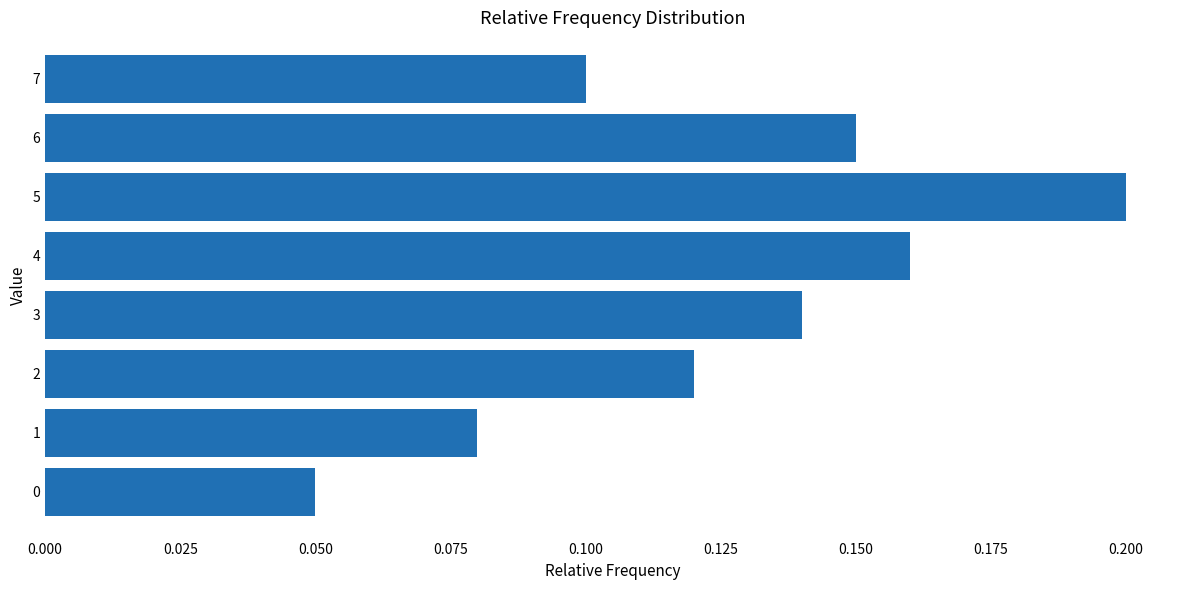

Which label corresponds to the largest value in the chart?

5